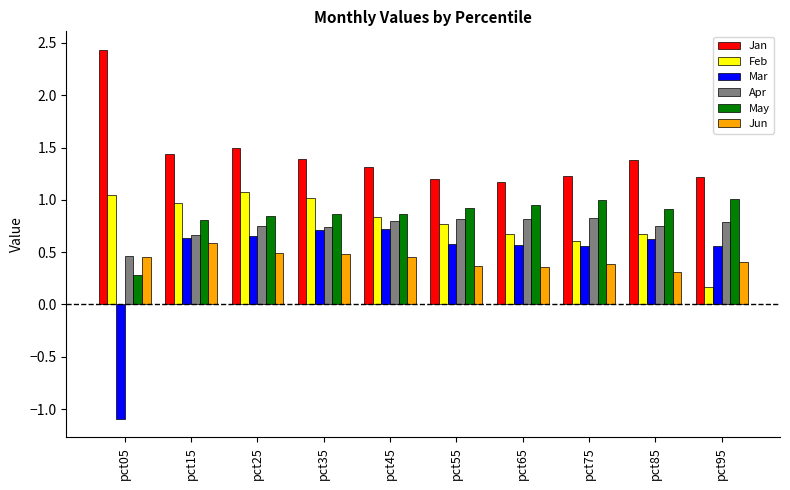

What is the minimum value for Jan?

1.2